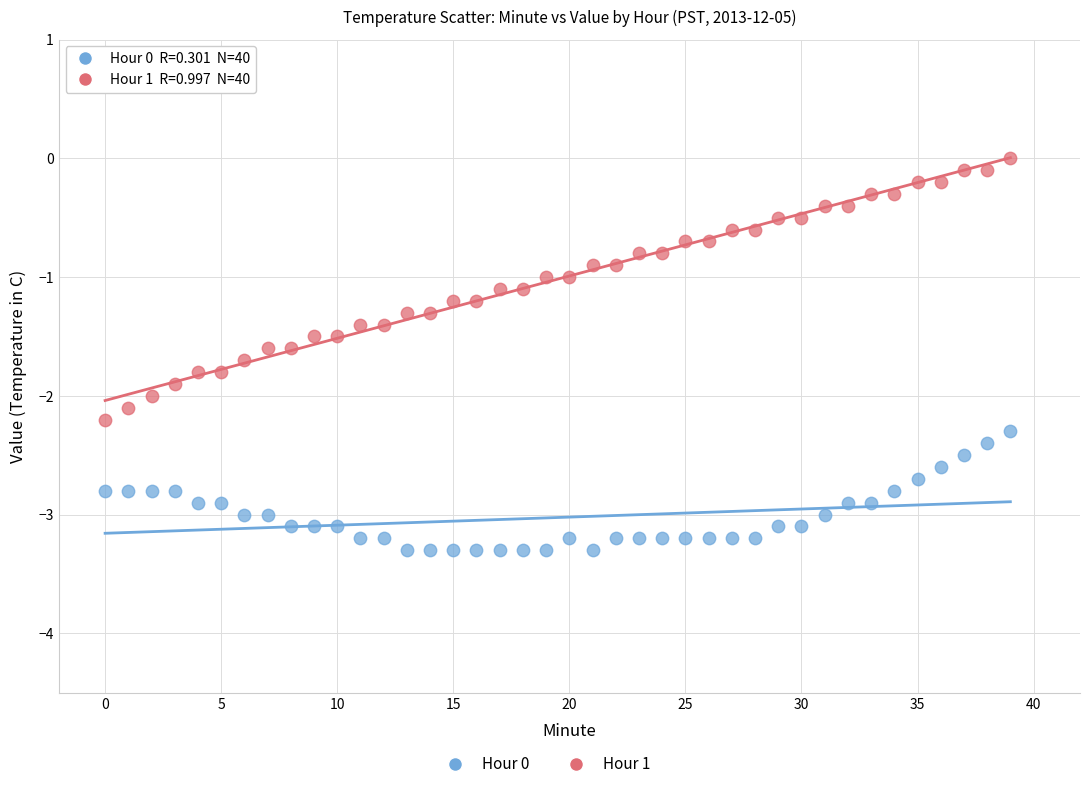

Across all data points, what is the range of Y values (max minus min)?

3.3